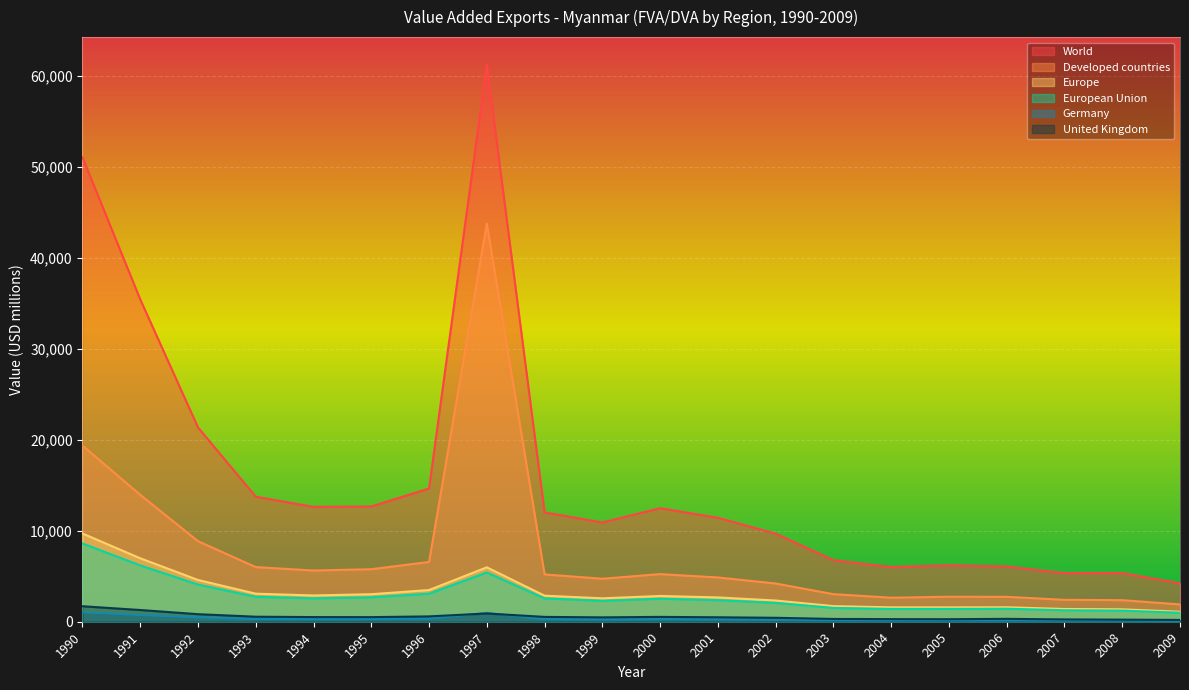

What is the highest value of the Europe series?

9694.1